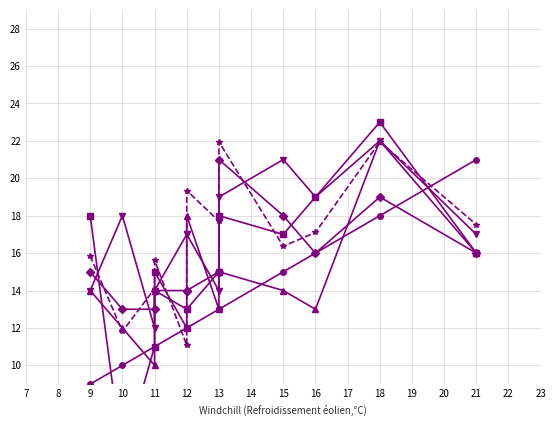

What are all the series names shown in the legend?

29 oct - 10 nov 2021, 3 - 15 sep 2021, 9 - 21 jul 2021, 14 - 26 mai 2021, 19 - 31 mar 2021, 27 nov - 9 déc 2020